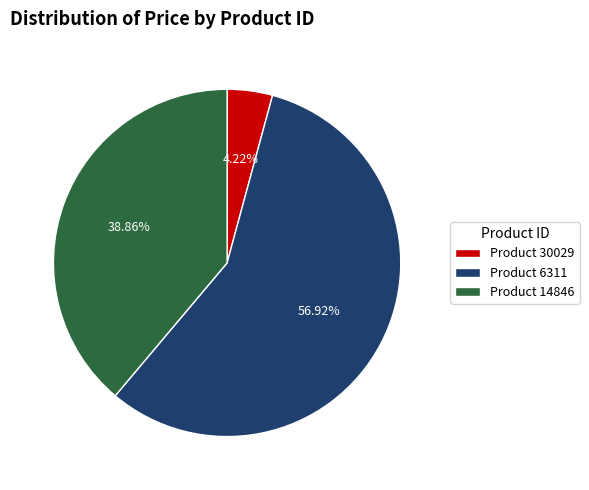

Is the sum of Product 14846 and Product 30029 greater than half?

No